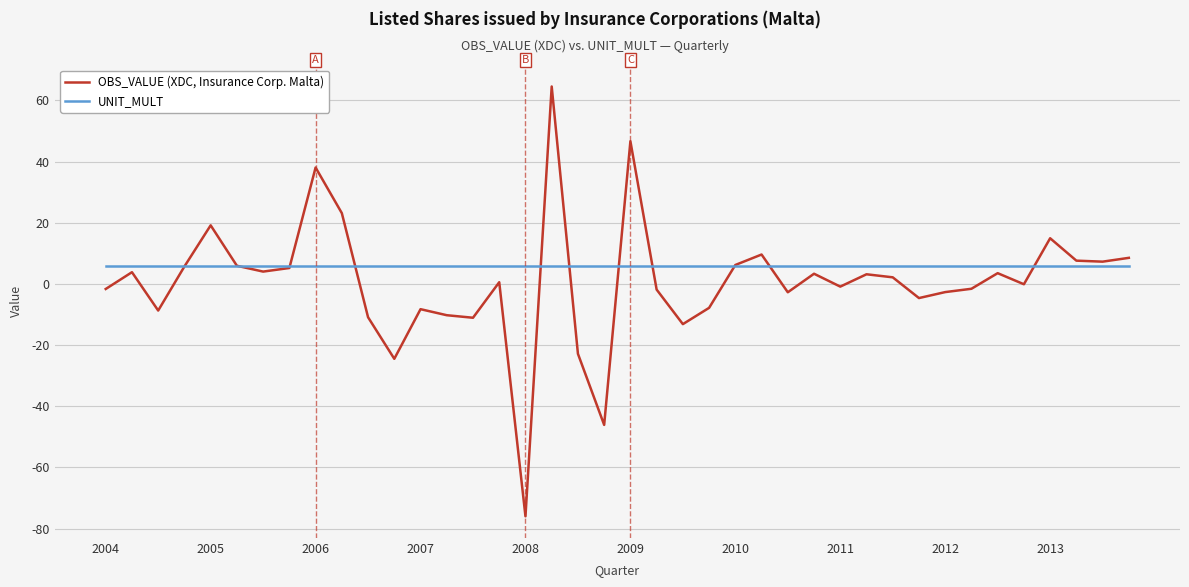

Does the chart have visible grid lines?

Yes